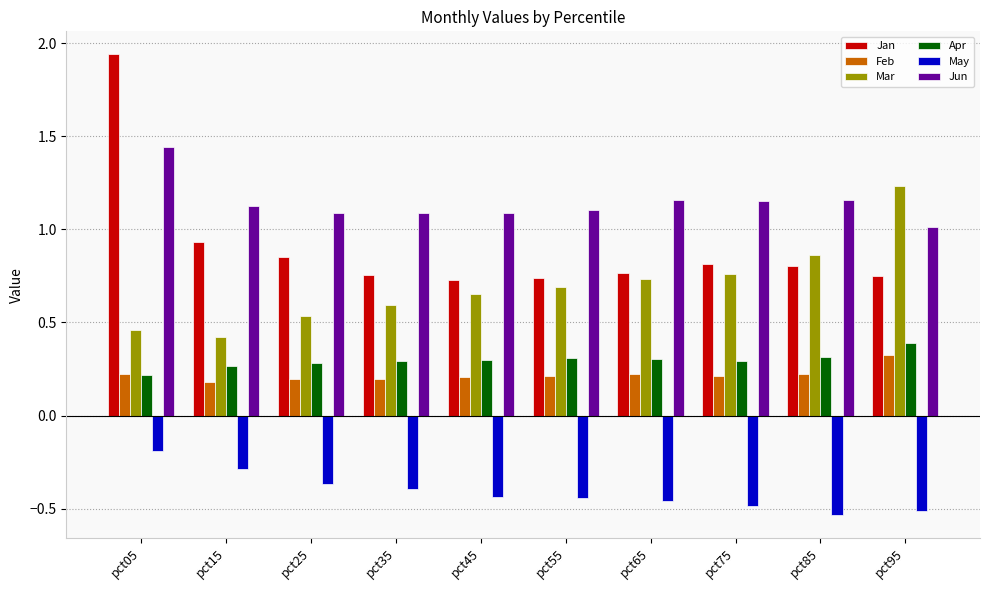

What is the value of the Feb bar at the 6th from the left?

0.2